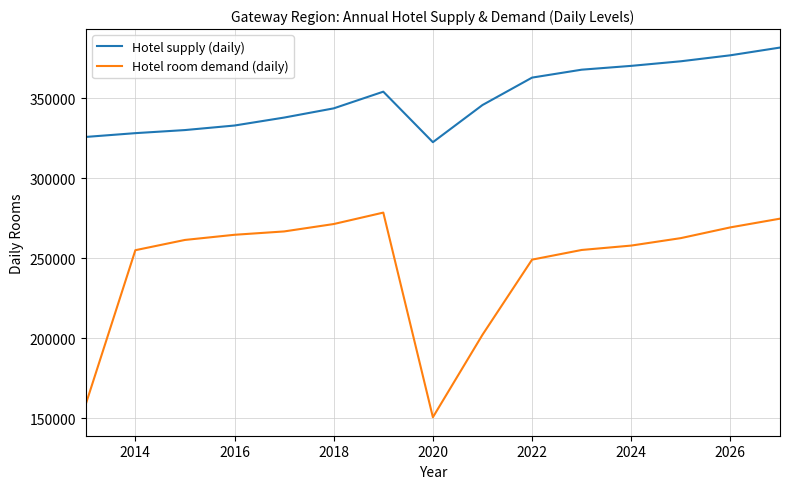

True or false: Hotel supply (daily) and Hotel room demand (daily) intersect in this chart.

False